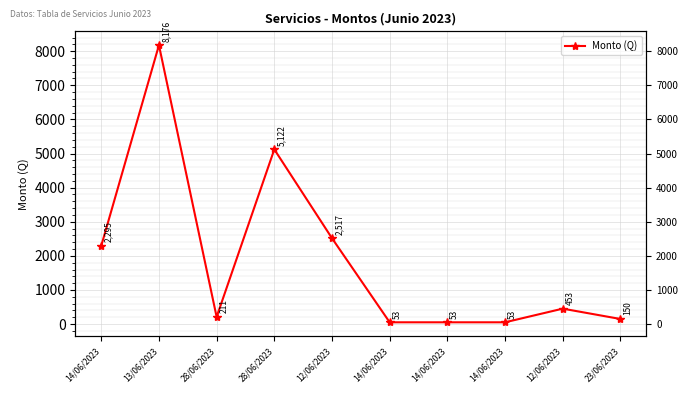

Is it true that the value at 14/06/2023 is 70.6?

False